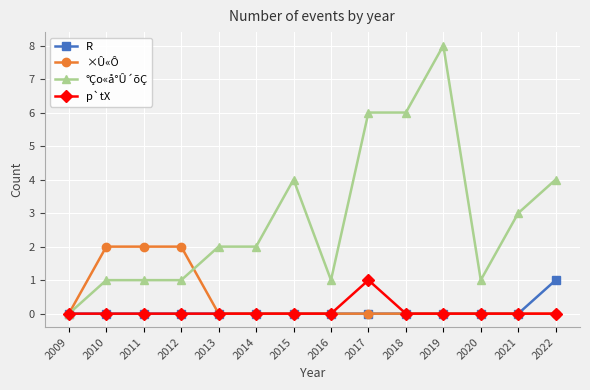

Which series changed the most between 2010 and 2019?

°Ço«å°Û´õÇ